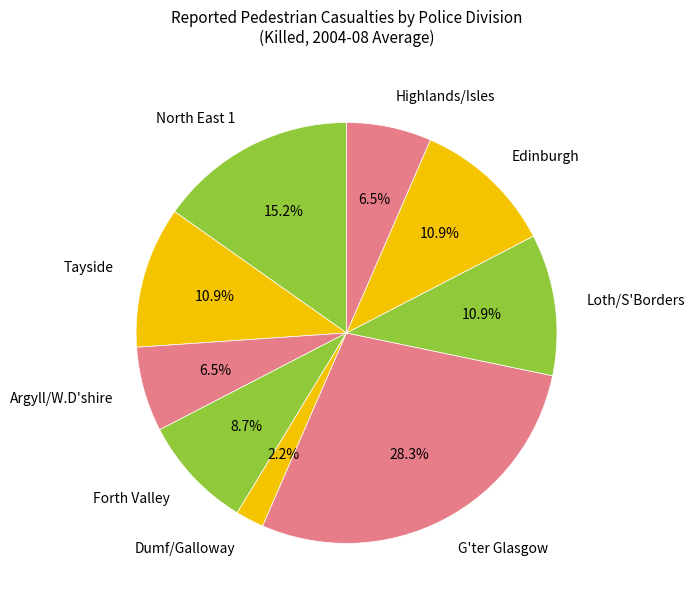

Which has a higher value, Forth Valley or Dumf/Galloway?

Forth Valley